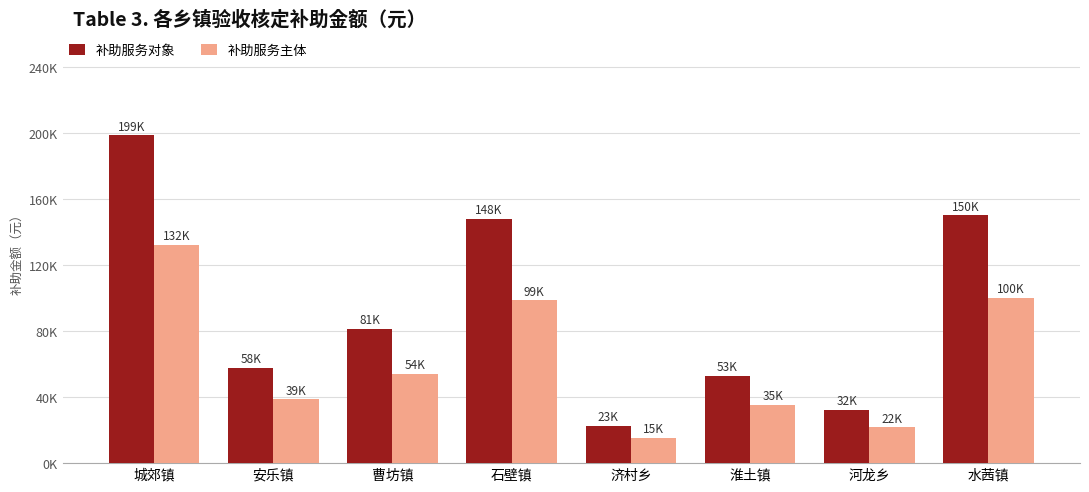

List the labels in order of 补助服务主体 value, largest first.

城郊镇, 水茜镇, 石壁镇, 曹坊镇, 安乐镇, 淮土镇, 河龙乡, 济村乡